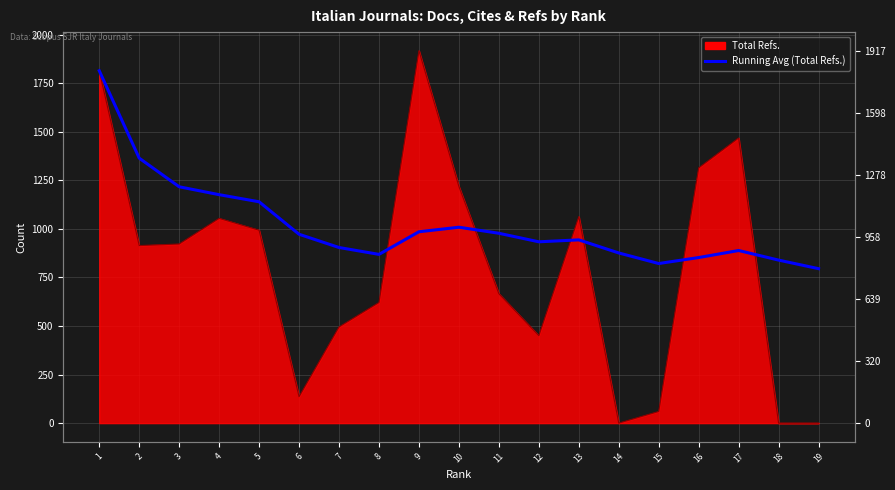

How many lines are shown in the chart?

1